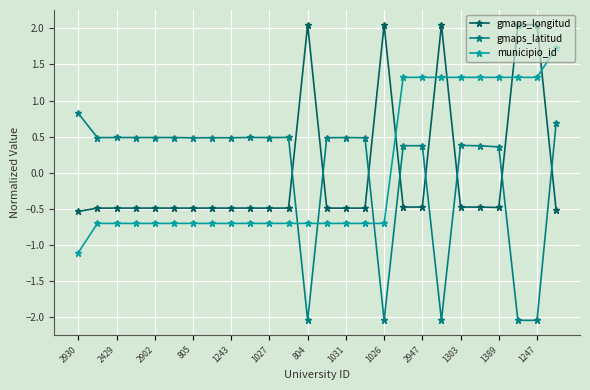

What is the value of the municipio_id point at the 24th from the left?

1.3